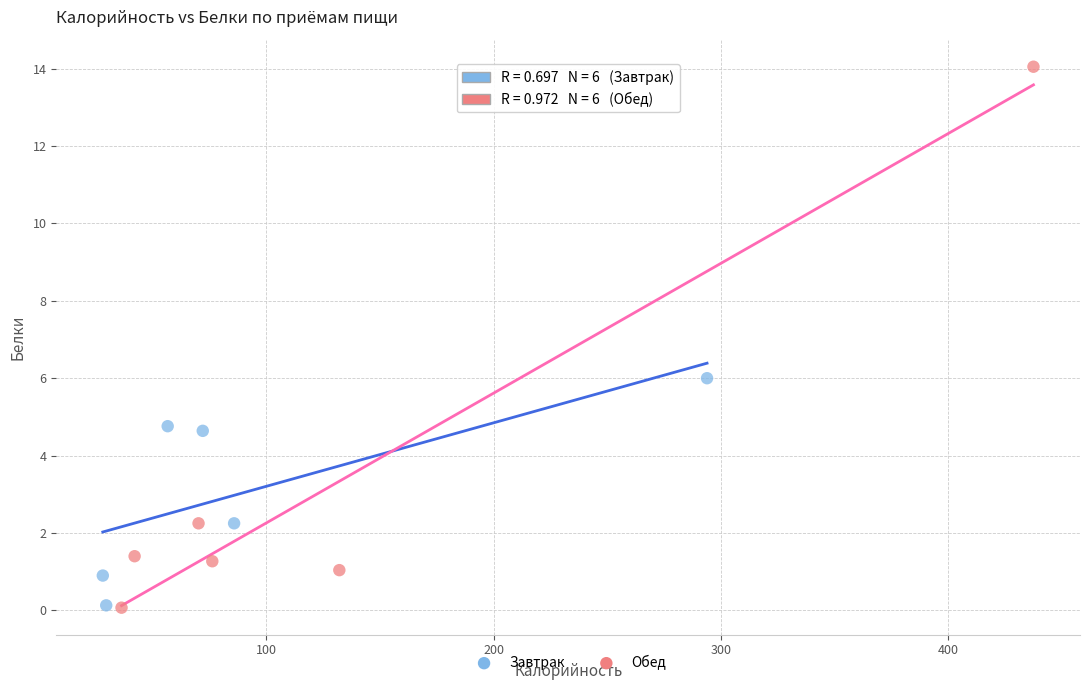

Which series reaches the maximum Y coordinate?

Обед